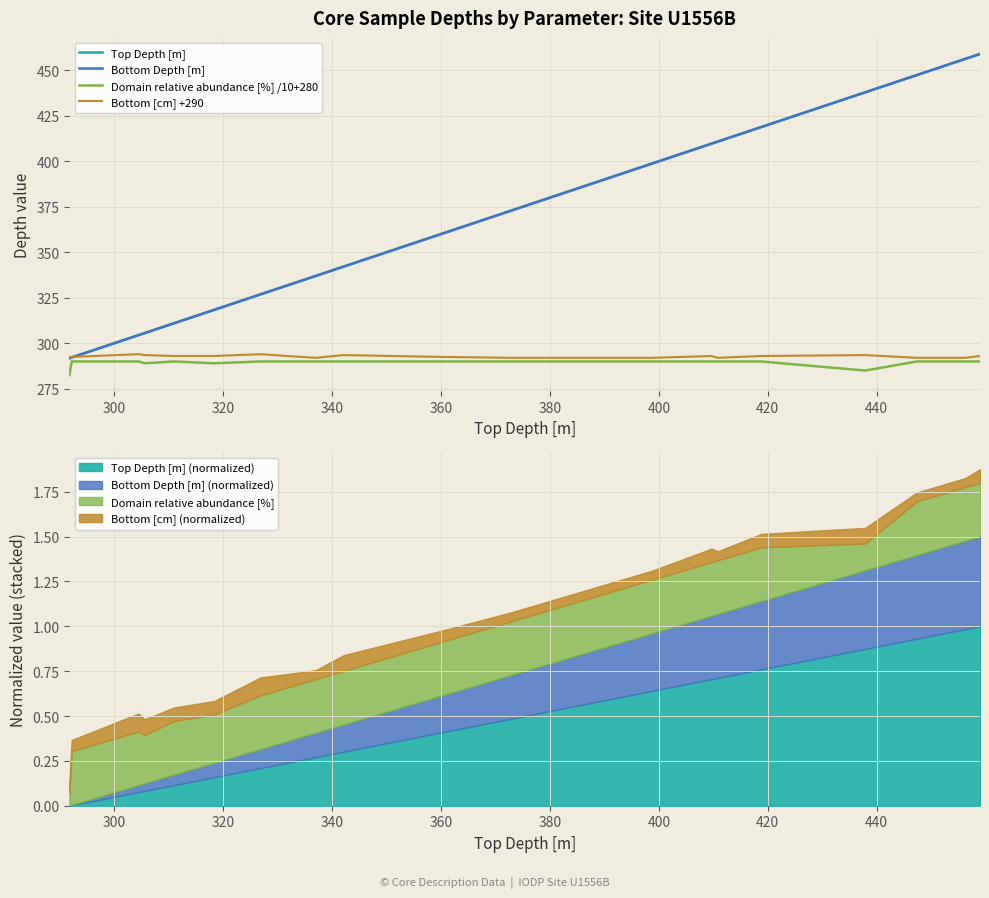

What is the average value of the Domain relative abundance [%] /10+280 series?

289.3